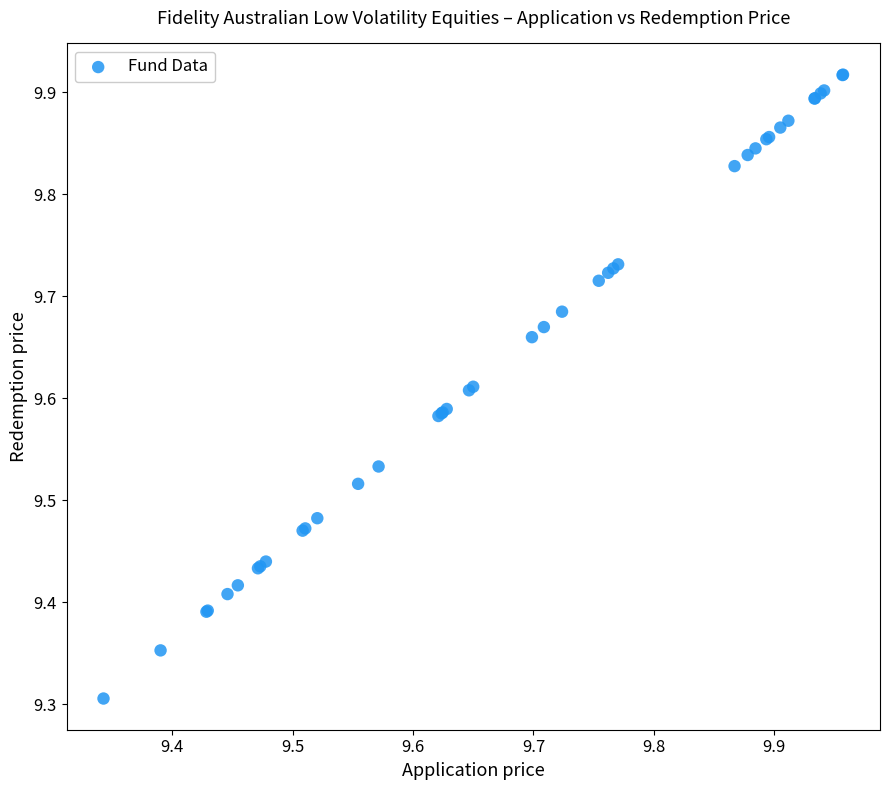

What Y value in the scatter plot is closest to 9?

9.3